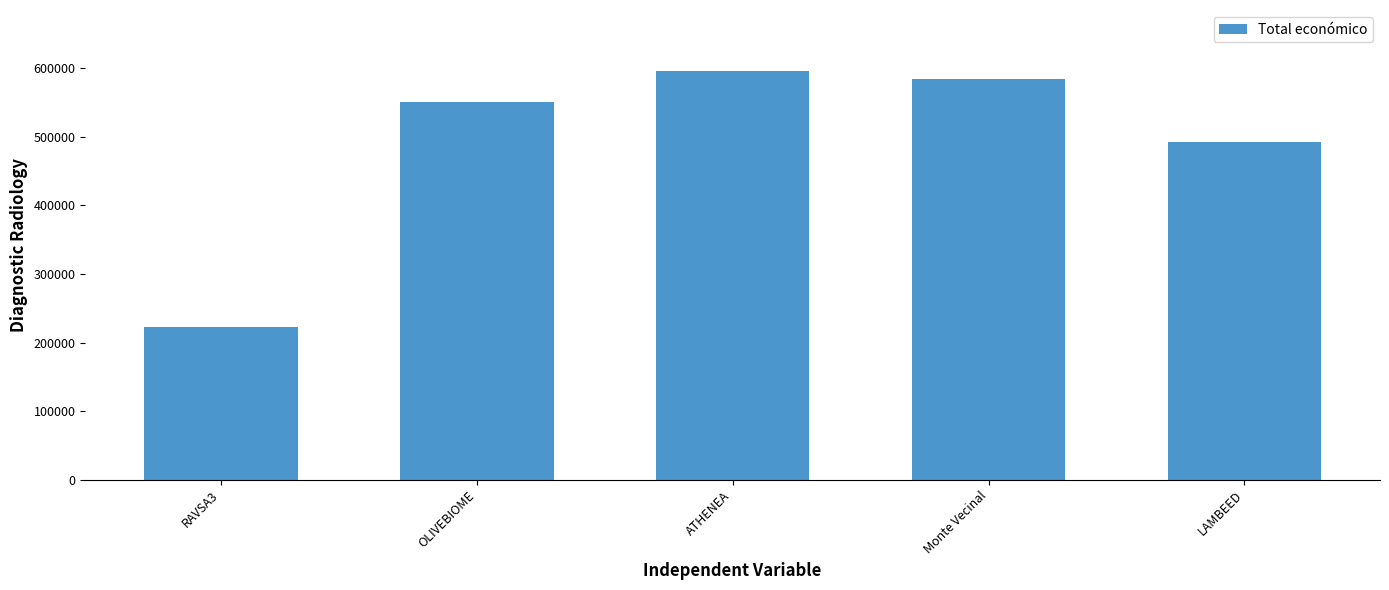

Does the chart contain stacked bars?

No